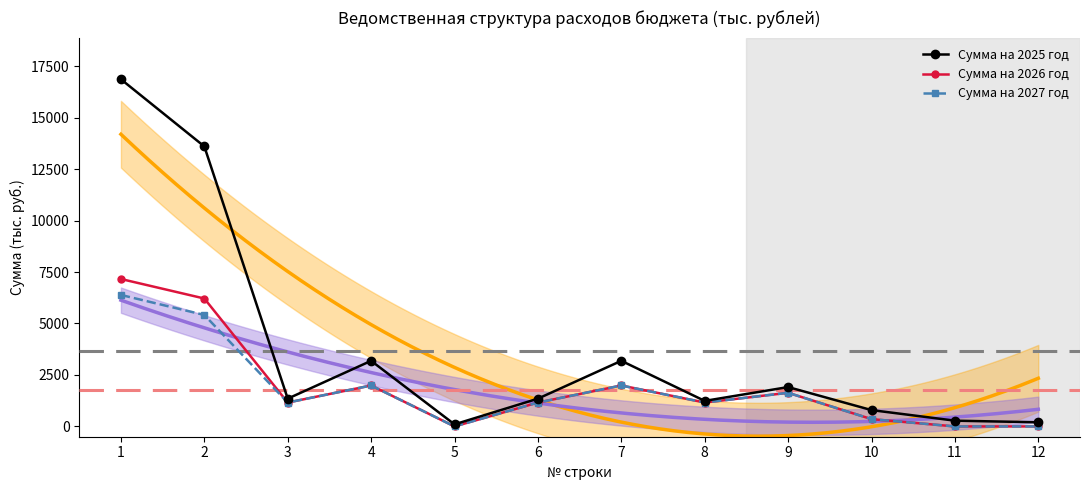

Where is the first local maximum for Сумма на 2025 год?

4